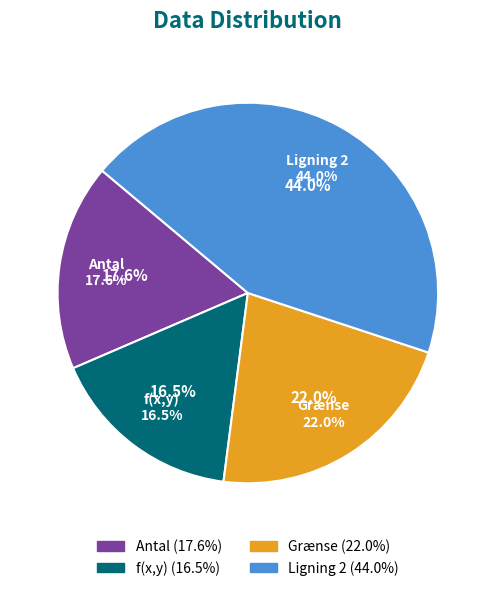

Rank the categories by value from lowest to highest.

f(x,y), Antal, Grænse, Ligning 2